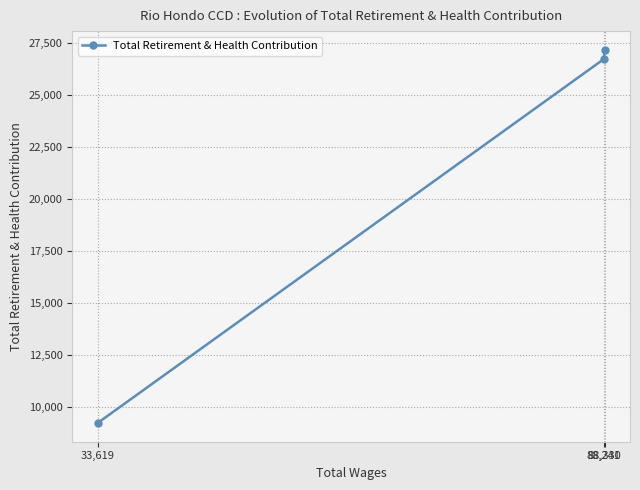

Rank the categories by value from highest to lowest.

88,330, 88,241, 33,619